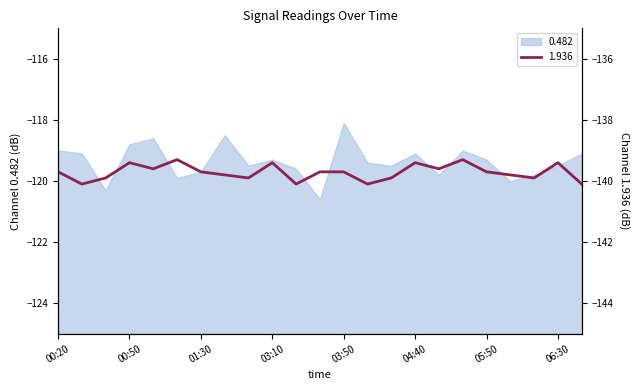

How many data points in 0.482 are above -119?

4